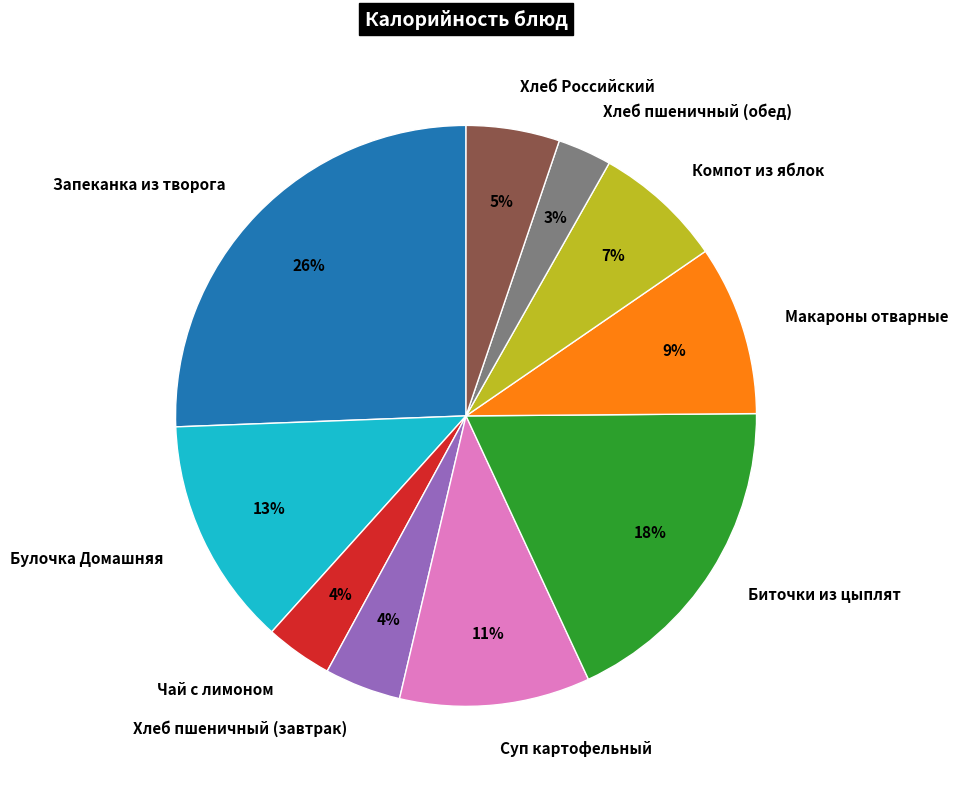

Which slice is the largest?

Запеканка из творога